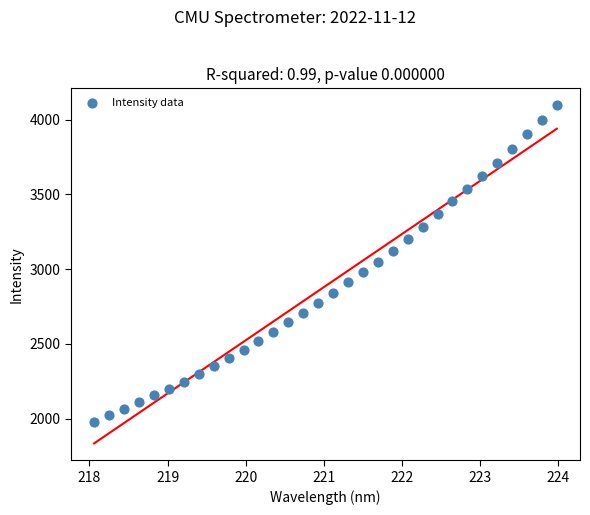

What is the range of X values (max minus min)?

5.9